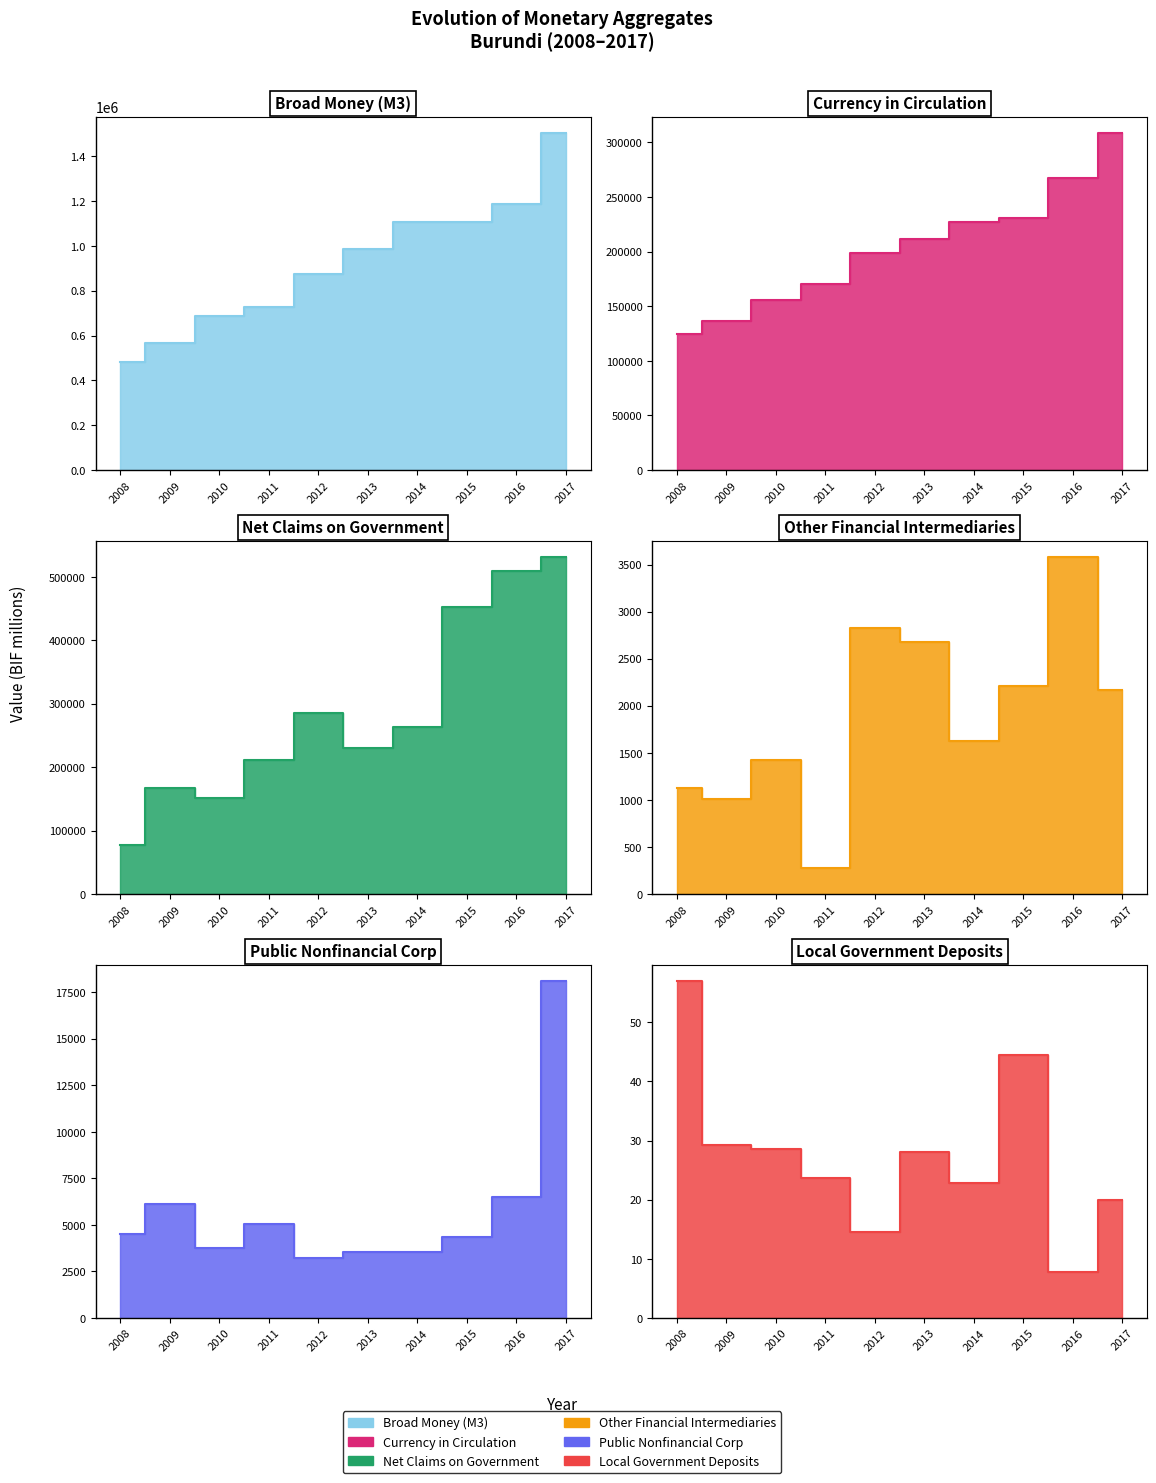

Which has a higher value, 2009 or 2014?

2014